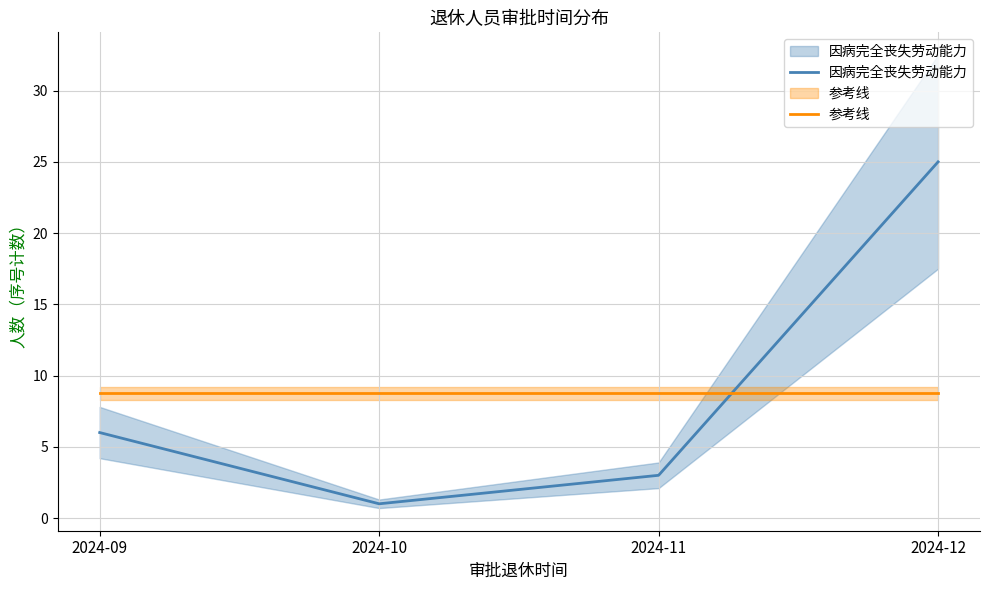

What is the sum of all 因病完全丧失劳动能力 values?

35.0